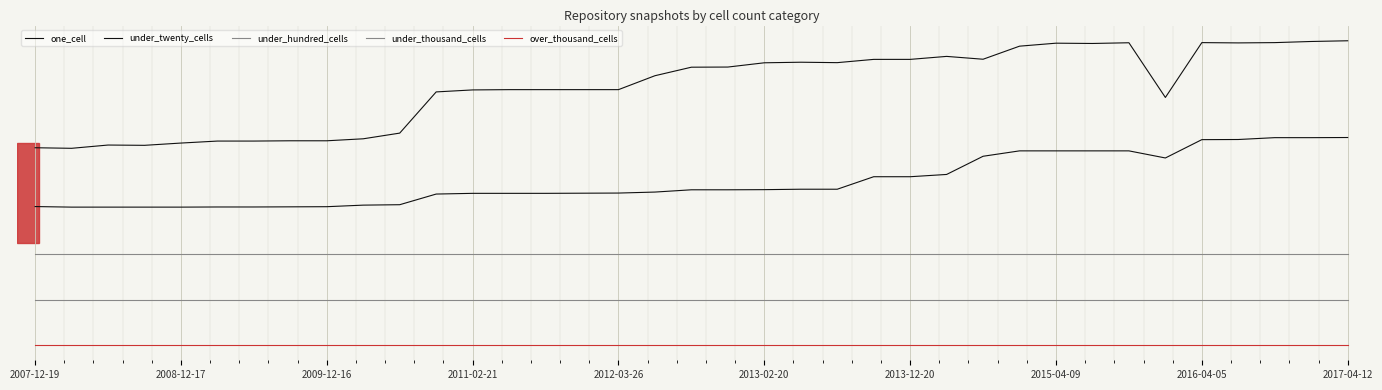

Does the chart have visible grid lines?

Yes